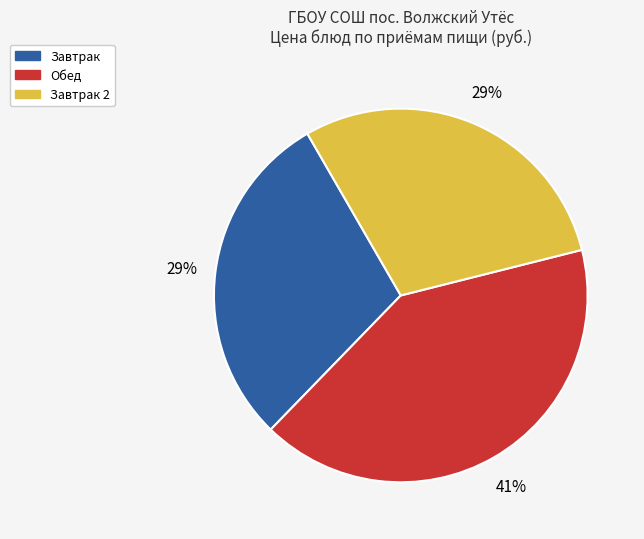

To the nearest percent, what is the difference between the largest and smallest slice percentages?

12%